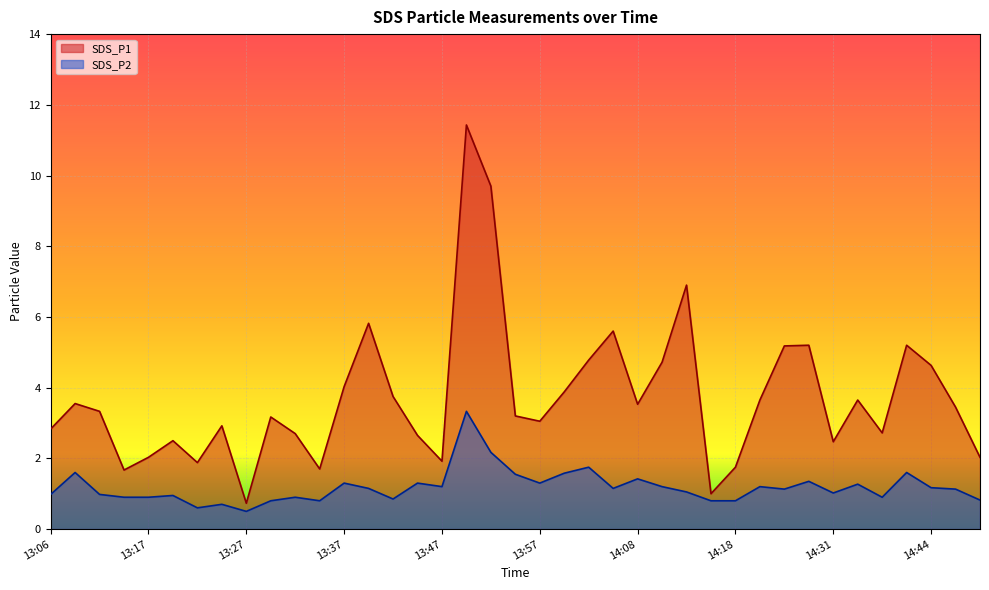

At which category does SDS_P2 reach its first local peak?

13:09